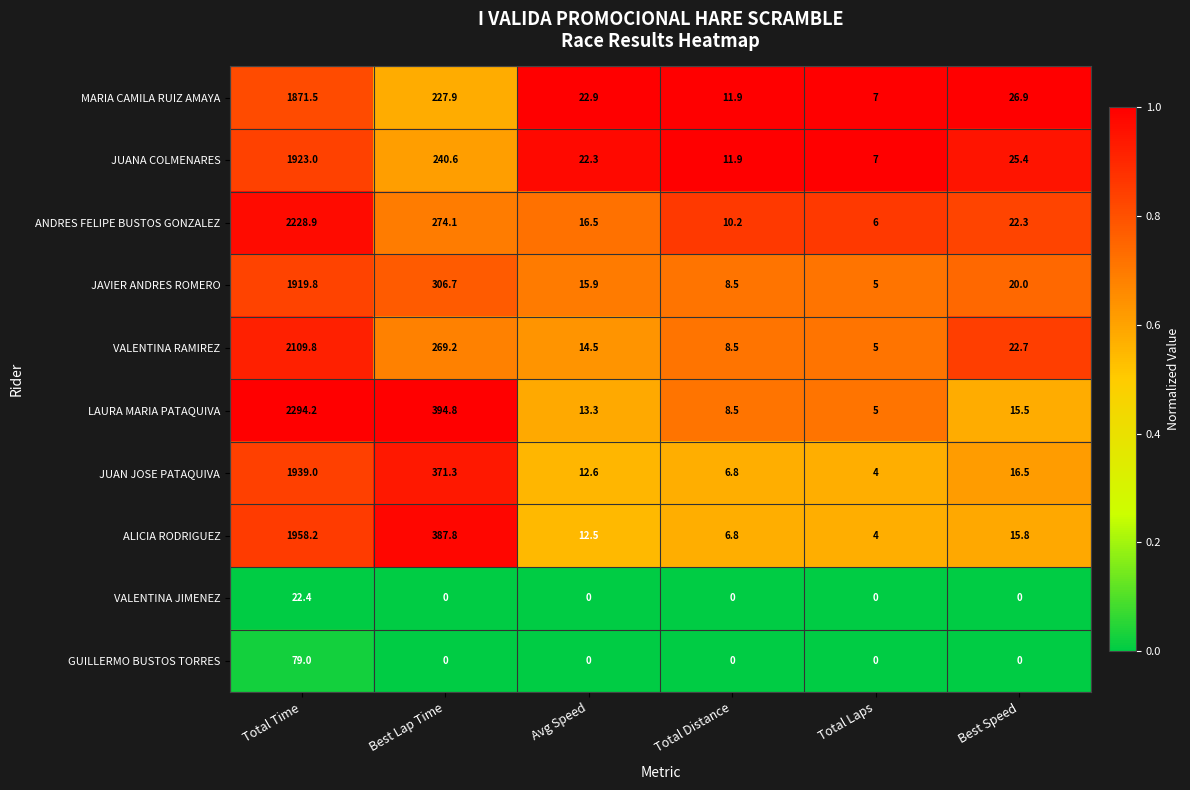

Which series has the largest total across all categories?

LAURA MARIA PATAQUIVA